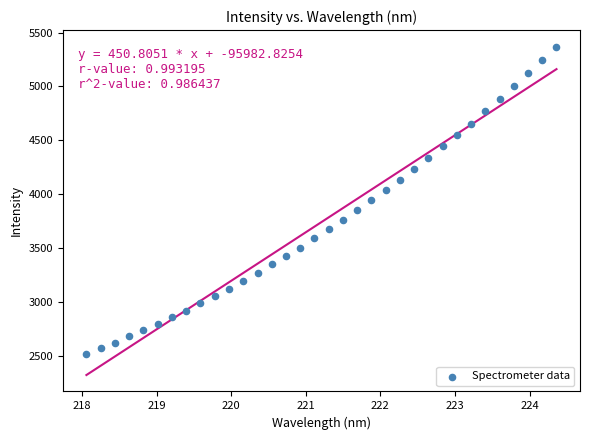

What is the range of X values (max minus min)?

6.3